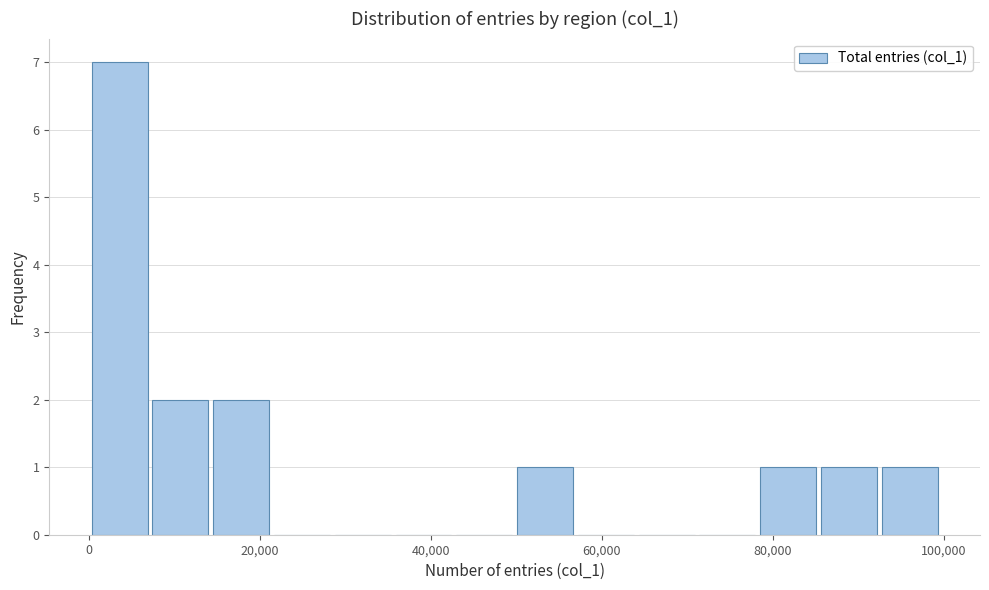

Around what value on the x-axis is the tallest bar? Give the approximate position of its centre, as read against the axis.

4000